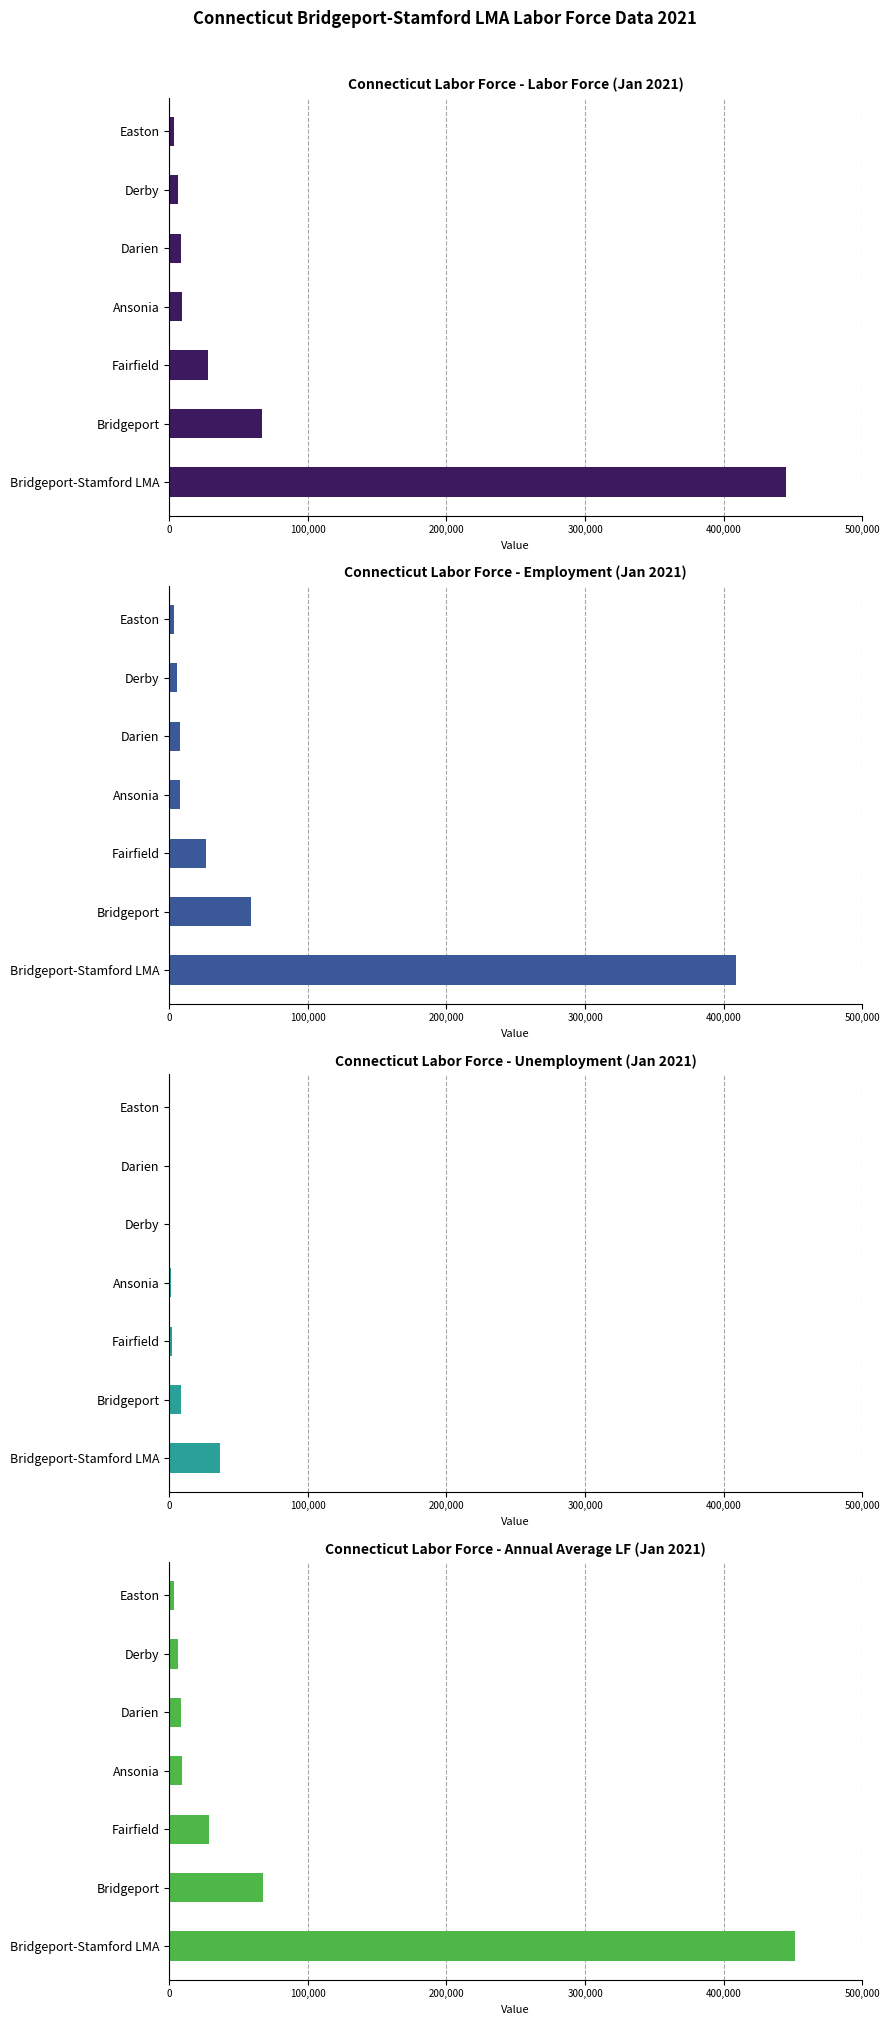

What is the difference between the highest and lowest values at Bridgeport?

59612